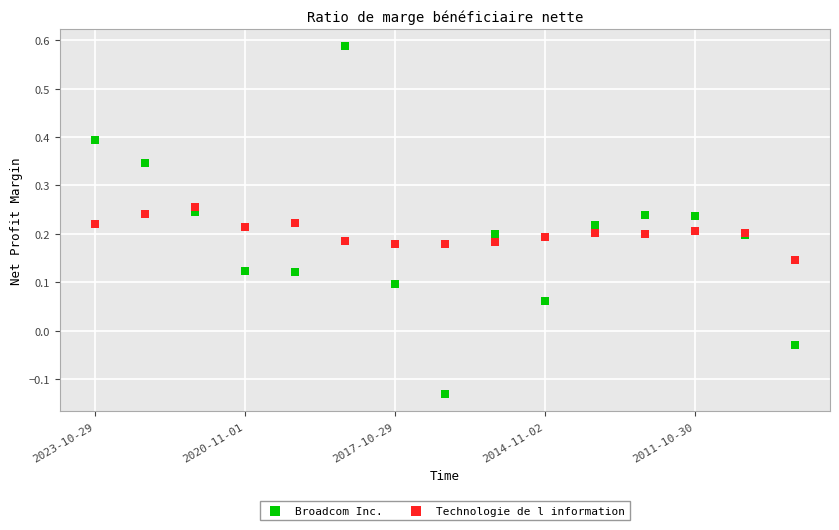

Which series has the largest Y range (max minus min)?

Broadcom Inc.